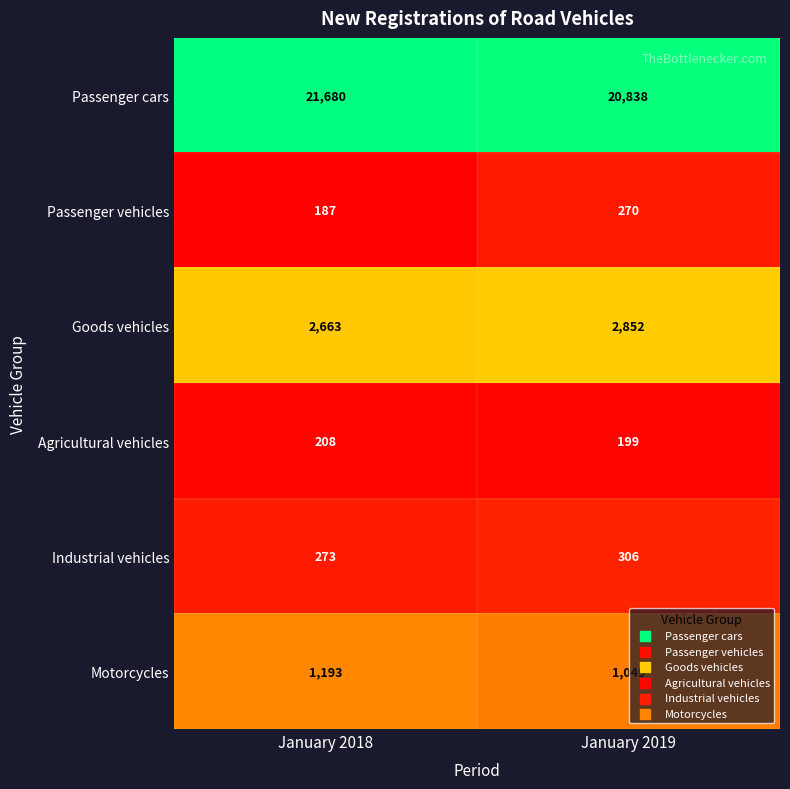

Rank the series at January 2019 from highest to lowest value.

Passenger cars, Goods vehicles, Motorcycles, Industrial vehicles, Passenger vehicles, Agricultural vehicles